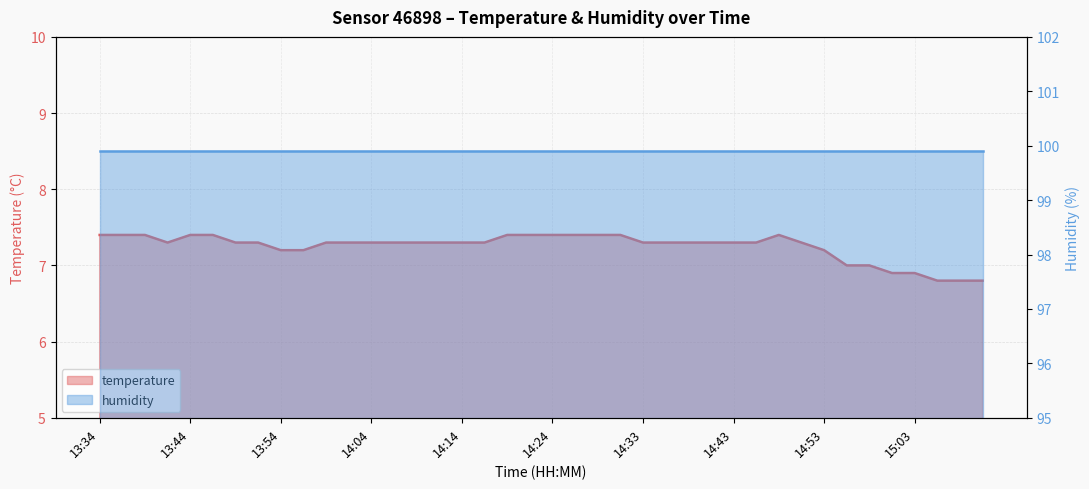

Read the value at 14:53.

7.2